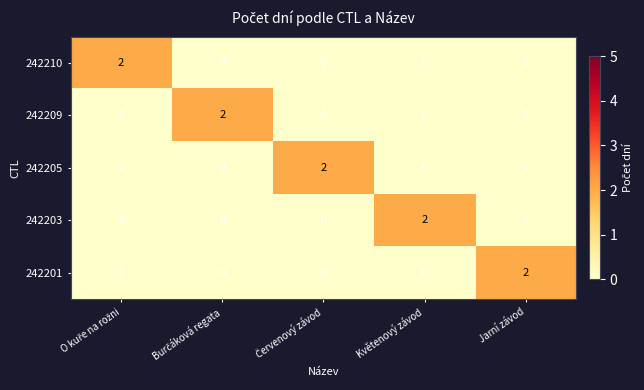

Count the 242203 values in the range 0 to 1.

4